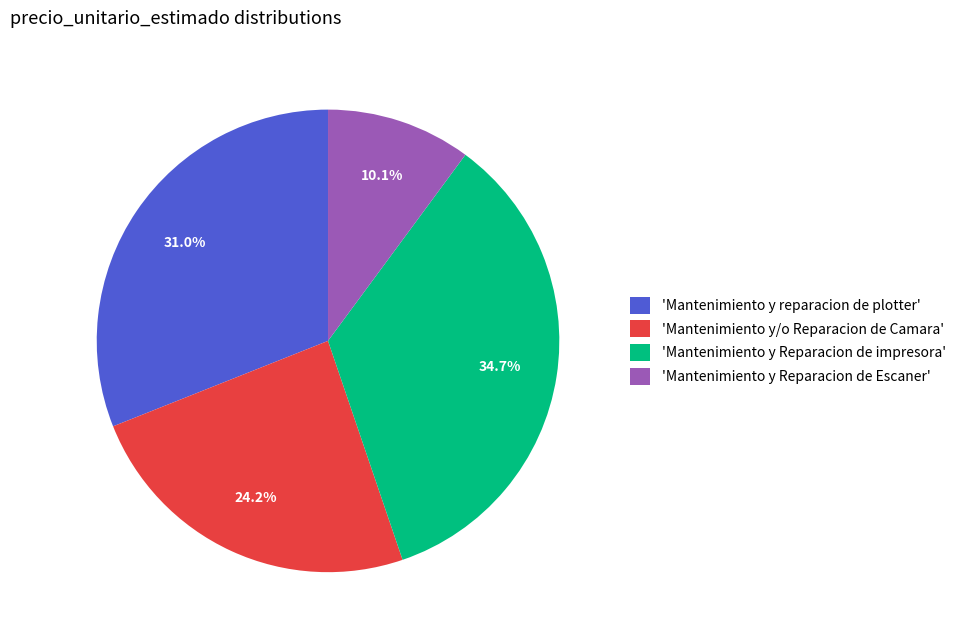

To the nearest percent, what is the average slice percentage?

25%